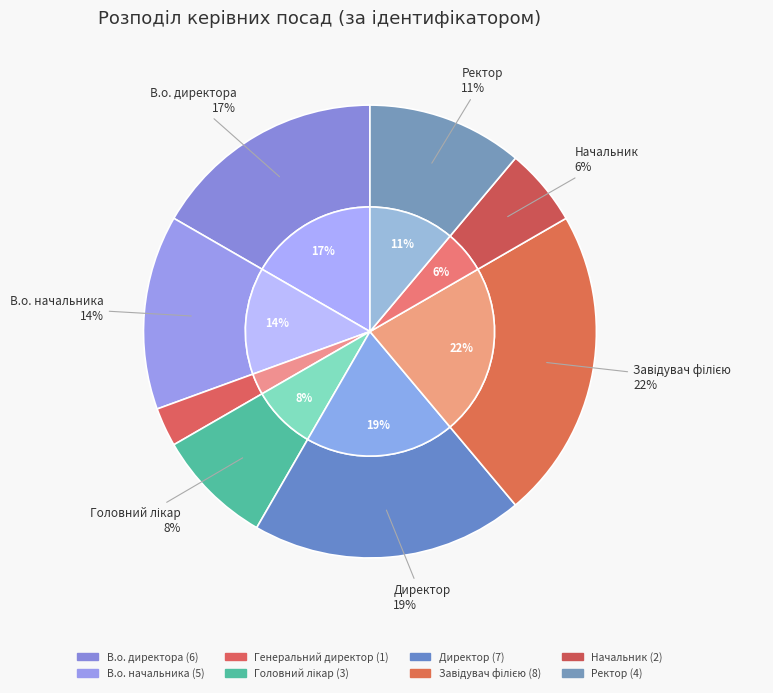

Rank the categories by value from highest to lowest.

Завідувач філією, Директор, В.о. директора, В.о. начальника, Ректор, Головний лікар, Начальник, Генеральний директор